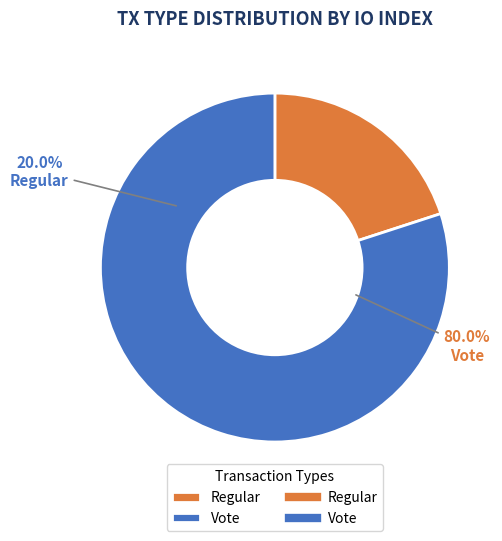

Is the sum of Vote and Regular greater than half?

Yes